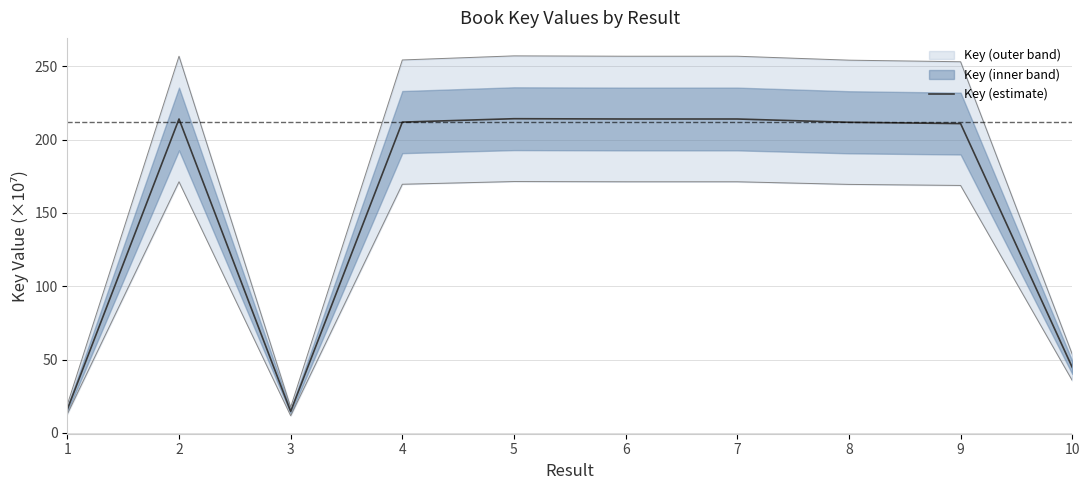

At which category does the chart reach its minimum across all series?

3